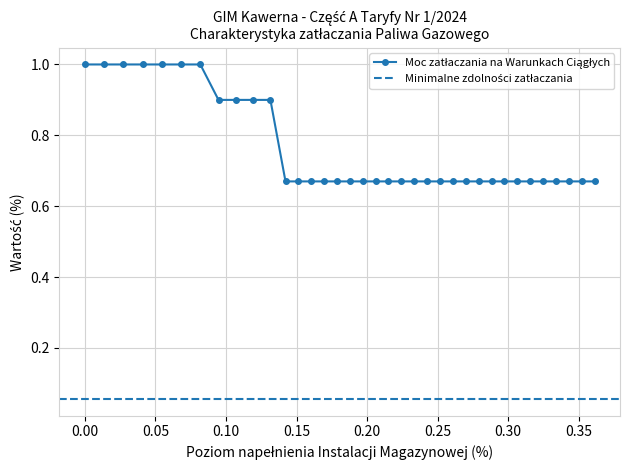

List the labels in order of value, smallest first.

0.1422, 0.1513, 0.1605, 0.1696, 0.1787, 0.1878, 0.197, 0.2061, 0.2152, 0.2244, 0.2335, 0.2426, 0.2518, 0.2609, 0.27, 0.2791, 0.2883, 0.2974, 0.3065, 0.3157, 0.3248, 0.3339, 0.3431, 0.3522, 0.3613, 0.0947, 0.107, 0.1192, 0.1315, 0, 0.0136, 0.0273, 0.0409, 0.0545, 0.0681, 0.0818